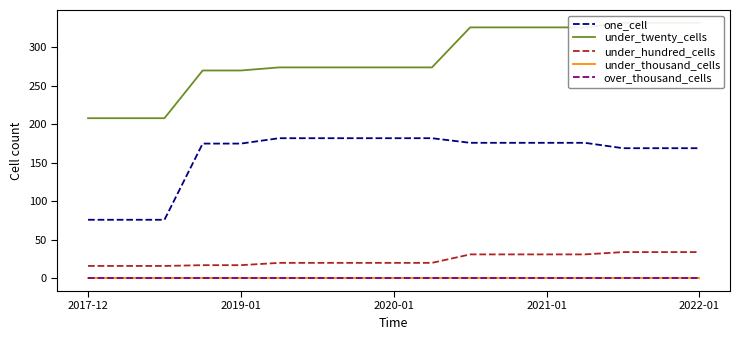

True or false: under_thousand_cells has a value of 0 at 11.

True